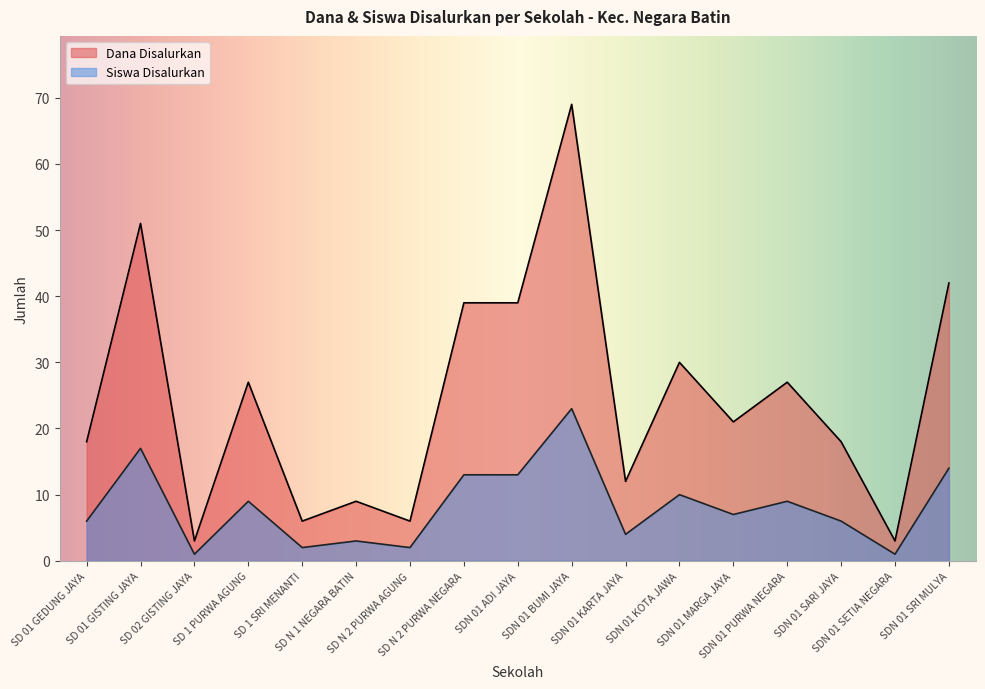

What is the value of the Dana Disalurkan point at the 5th from the left?

6.0